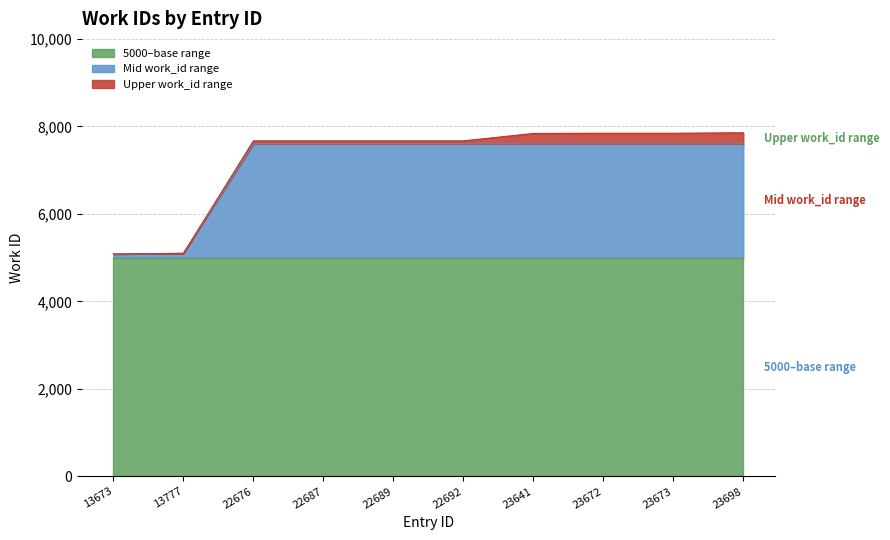

What is the sum of the values at 23641 and 23672?

15683